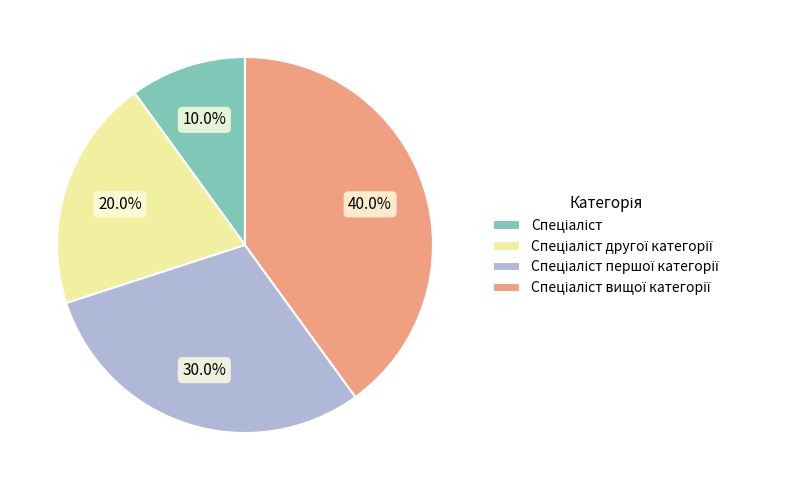

Does any single category account for the majority?

No